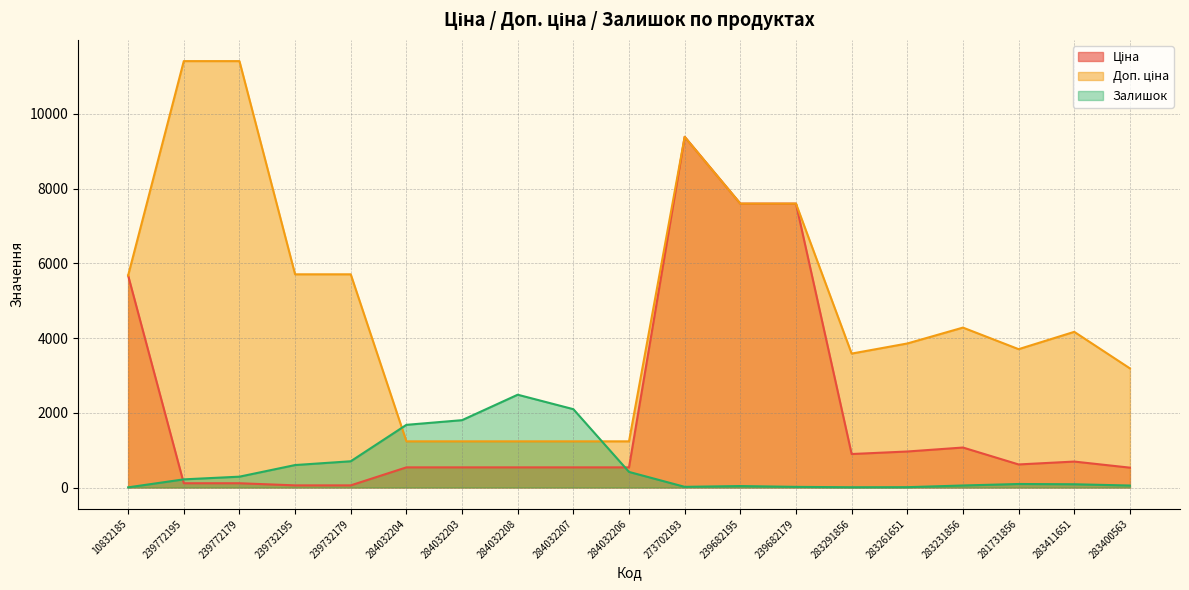

True or false: Ціна and Залишок intersect in this chart.

True